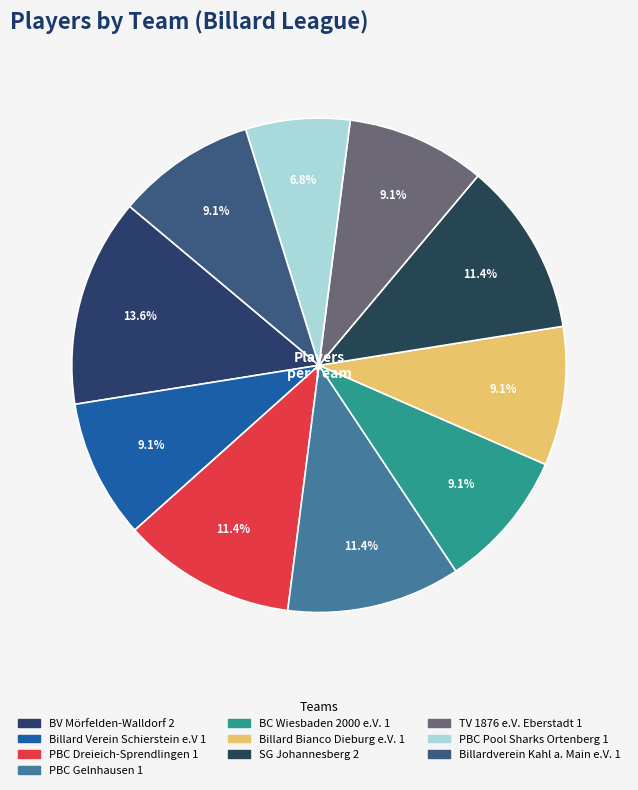

What is the largest slice in the pie chart?

BV Mörfelden-Walldorf 2